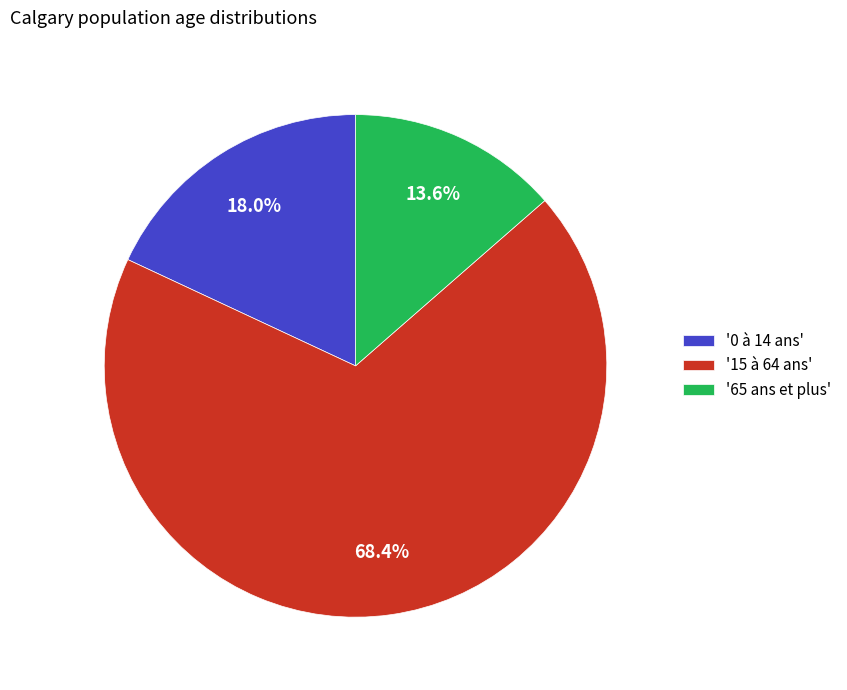

Rank the categories by value from lowest to highest.

'65 ans et plus', '0 à 14 ans', '15 à 64 ans'